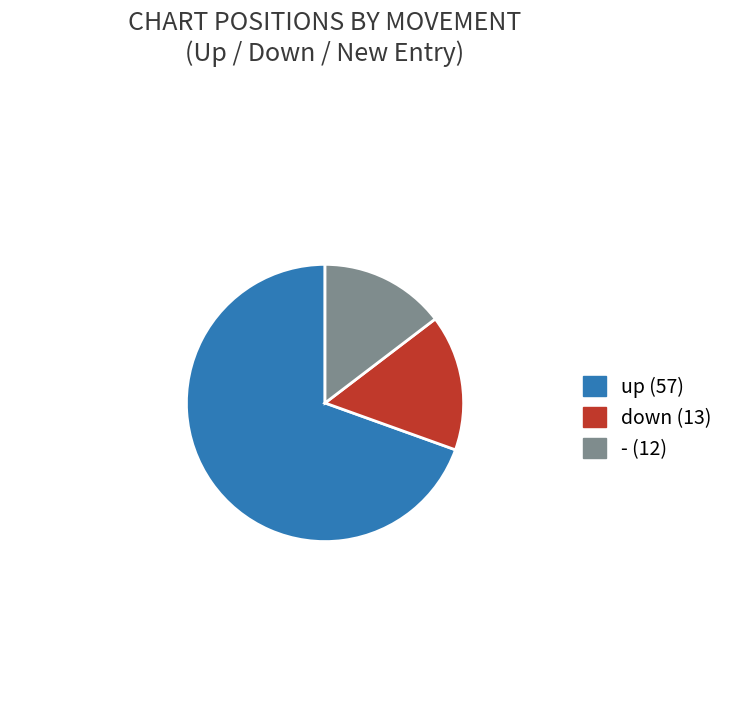

Is up the majority of the pie?

Yes